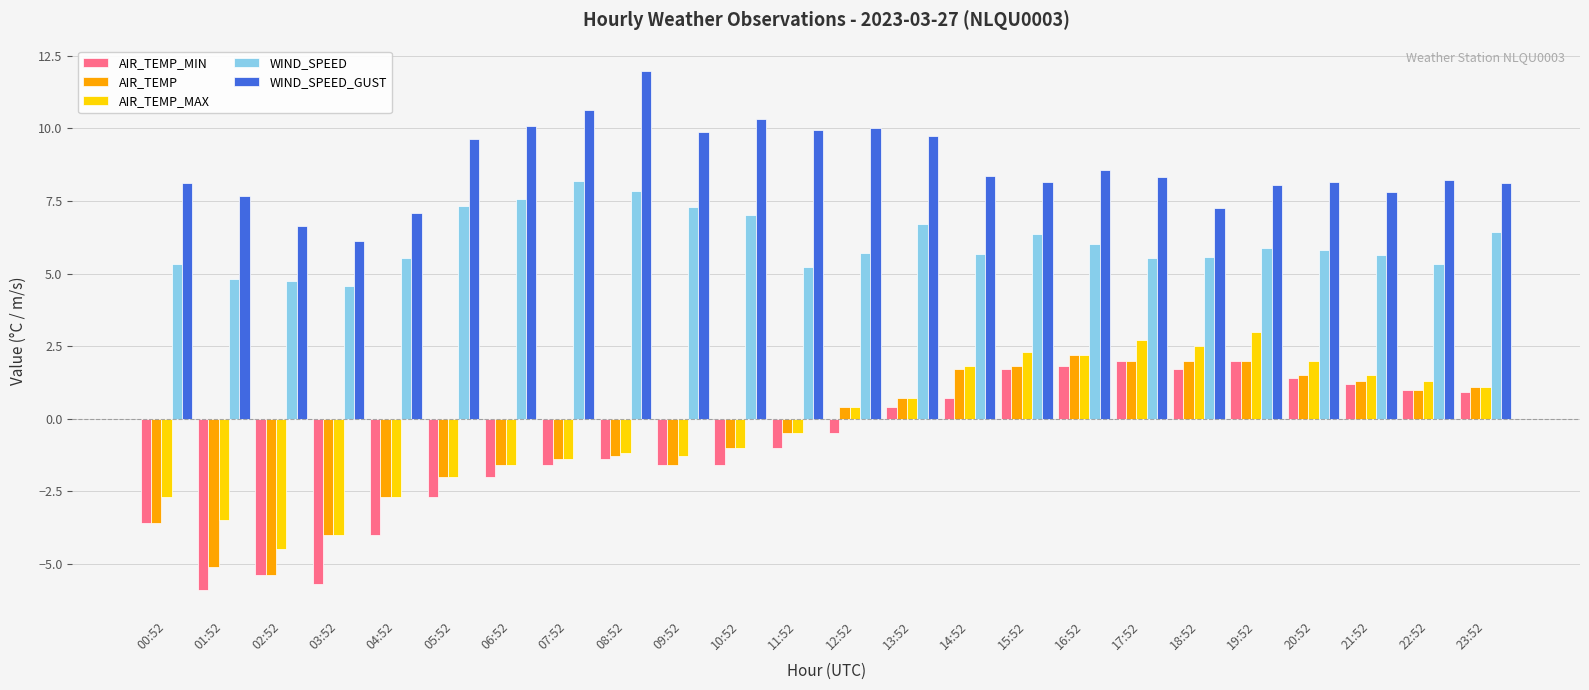

How many values in the WIND_SPEED series exceed 5?

21